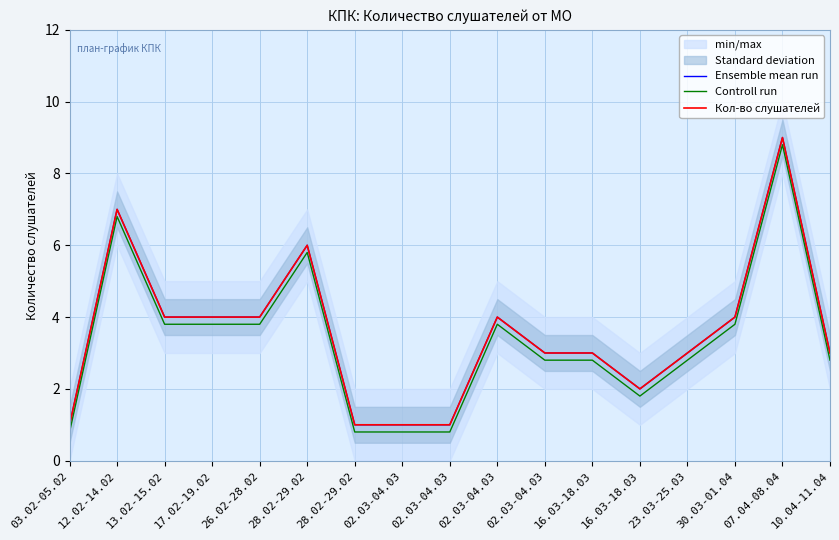

What is the difference between the Кол-во слушателей values at 16.03-18.03 and 28.02-29.02?

4.0